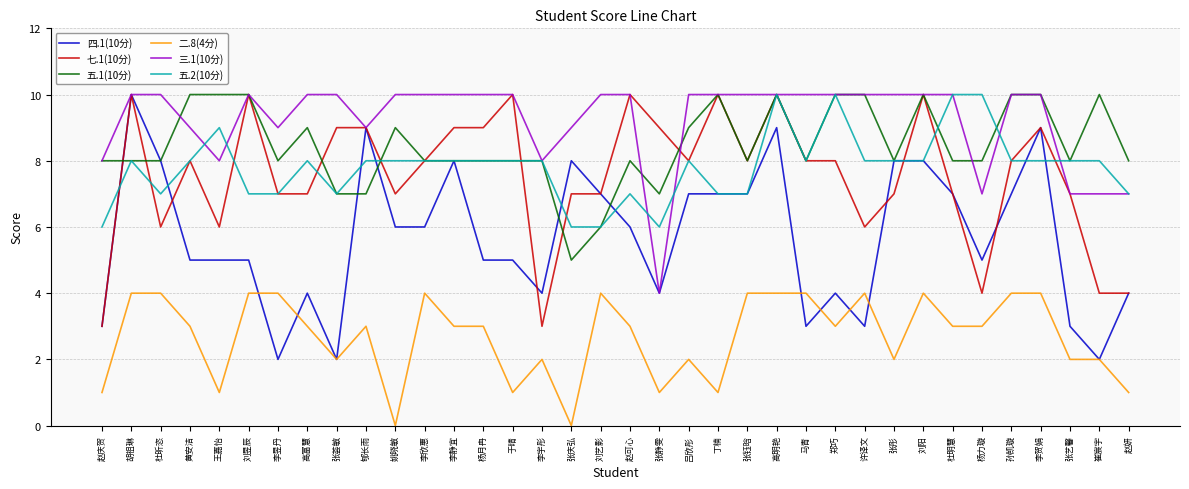

What is the difference between the highest and lowest values at 张荟敏?

8